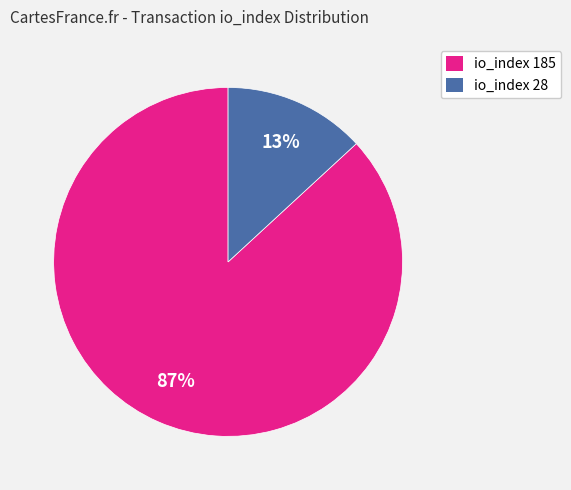

Does any single category account for the majority?

Yes